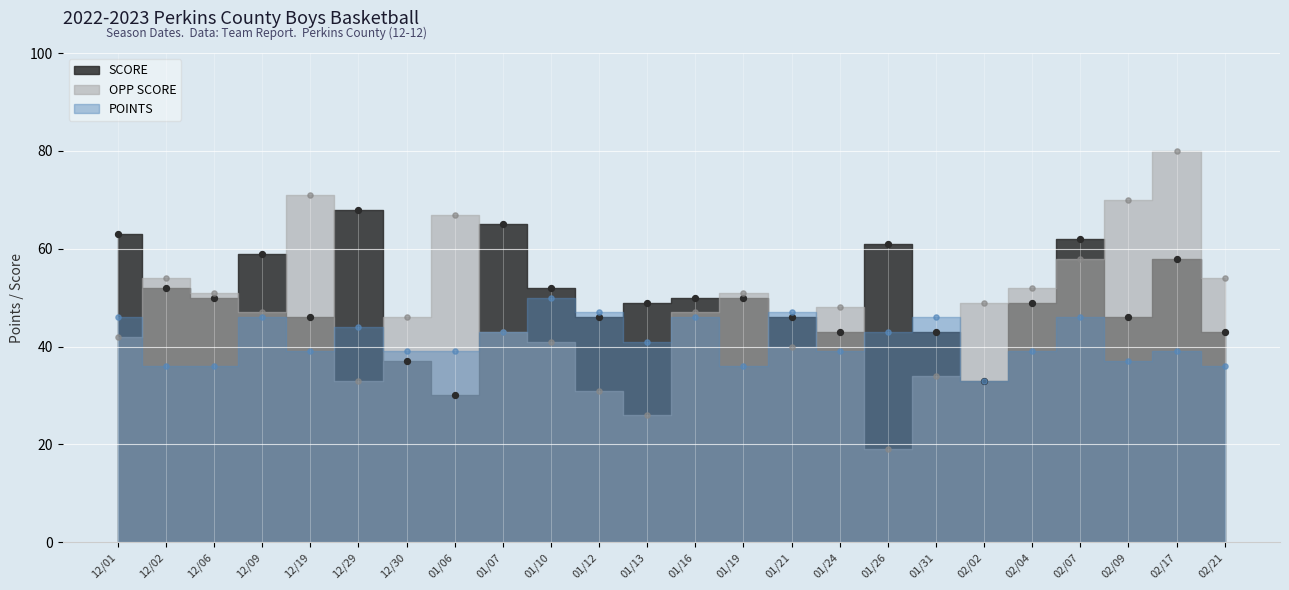

Which series reaches the maximum Y coordinate?

OPP SCORE